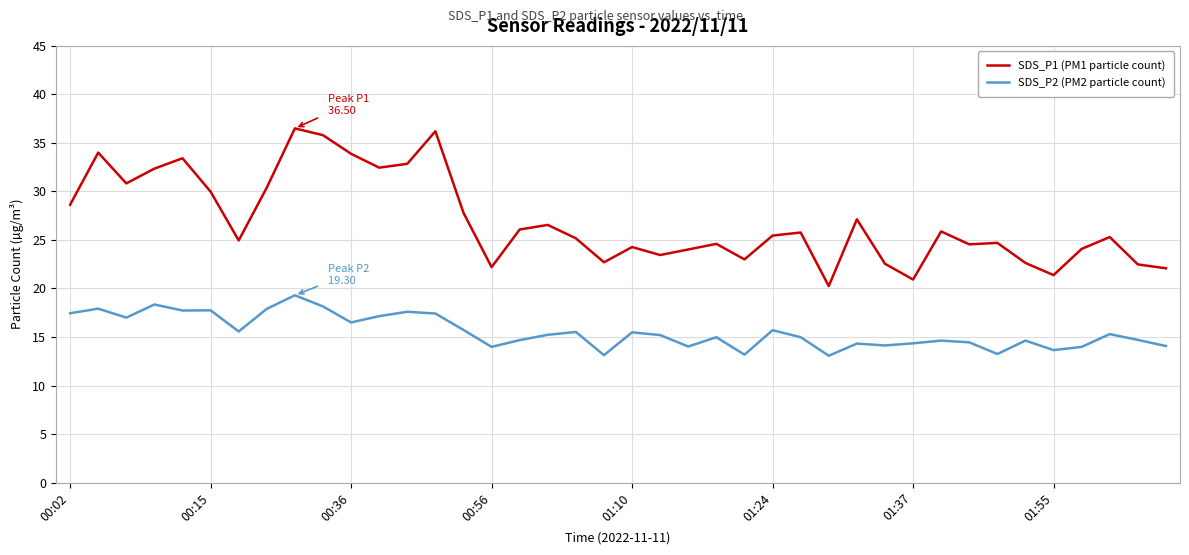

List the series in order of their overall mean, highest first.

SDS_P1 (PM1 particle count), SDS_P2 (PM2 particle count)